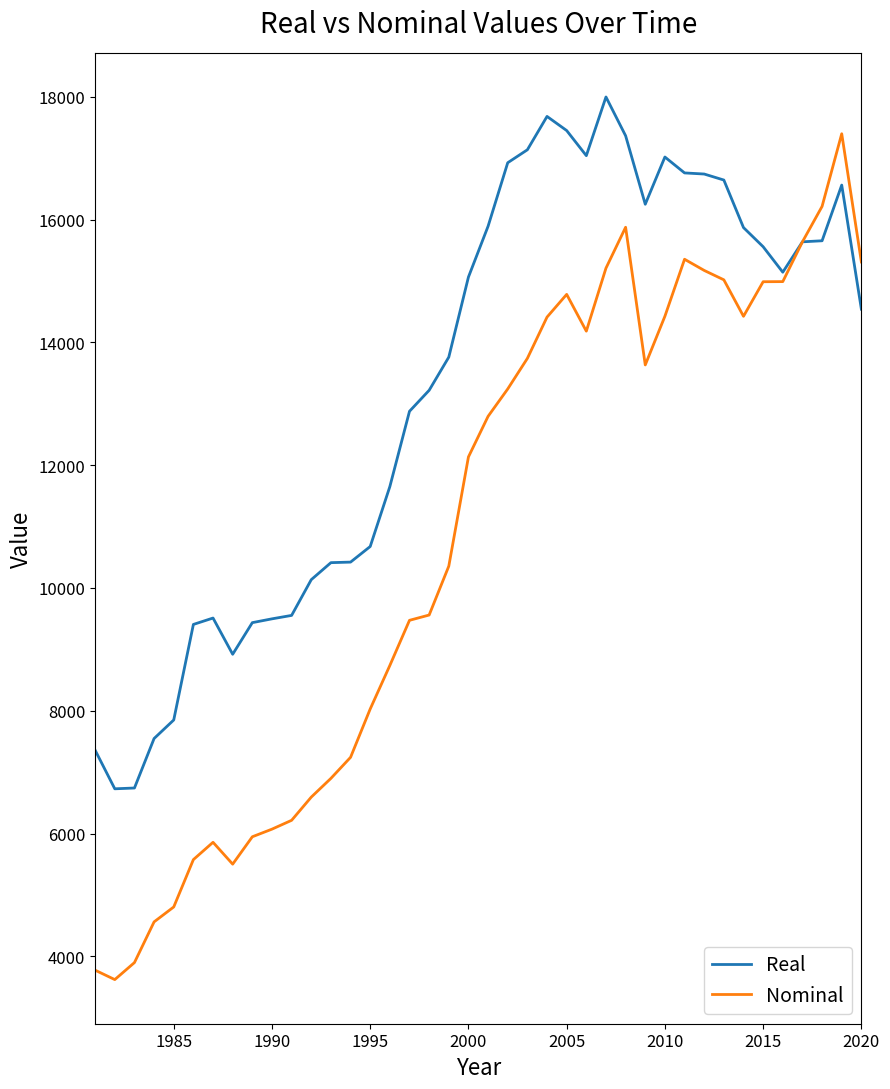

Does the chart have visible grid lines?

No